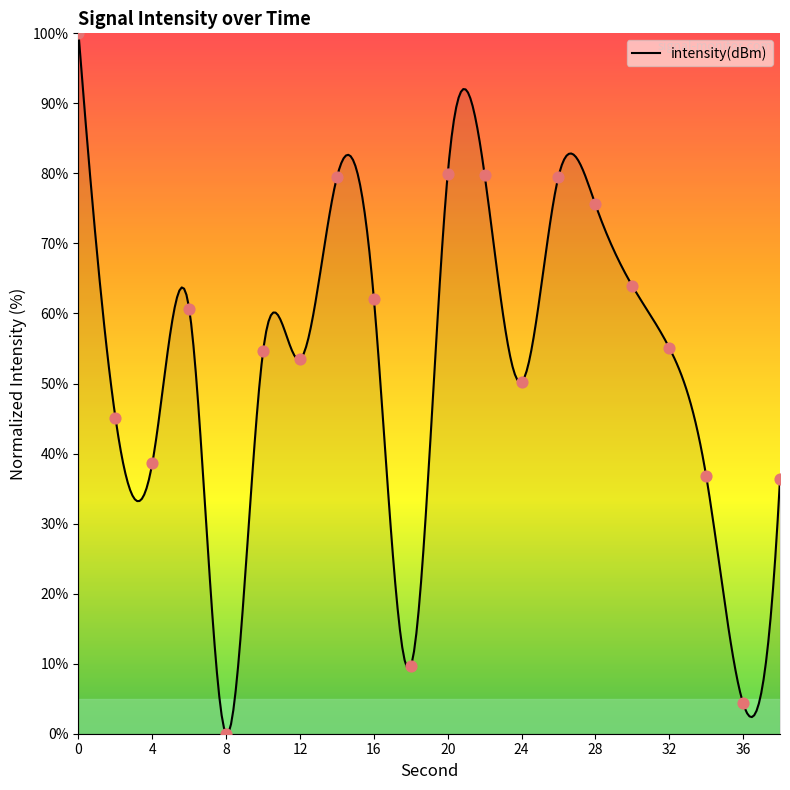

What is the change in value from 14 to 22?

+0.3